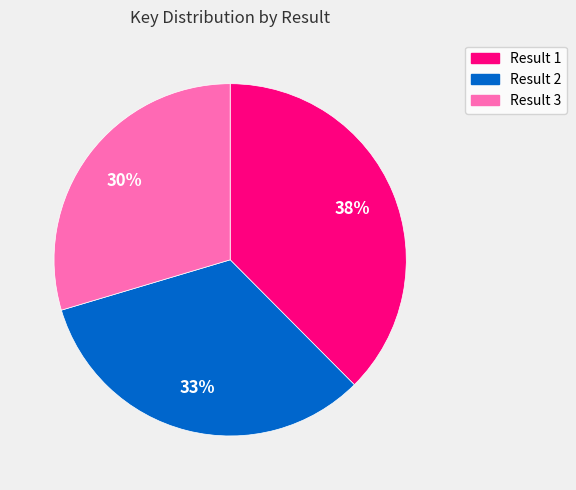

To the nearest percent, what is the difference between the largest and smallest slice percentages?

8%